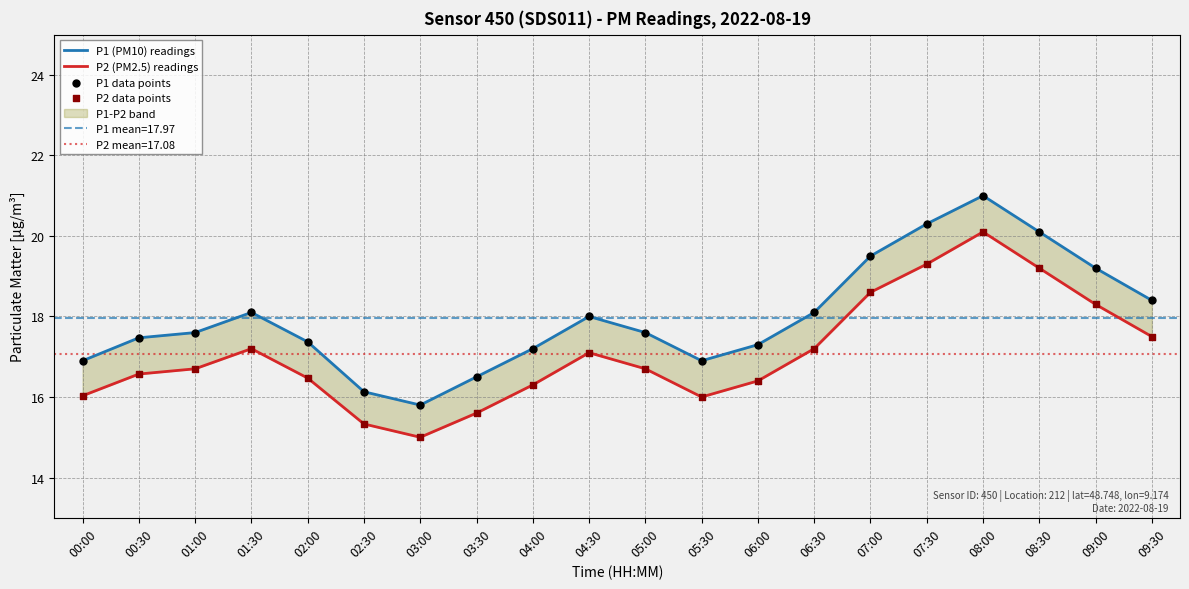

Which series reaches the minimum Y coordinate?

P2 (PM2.5) readings